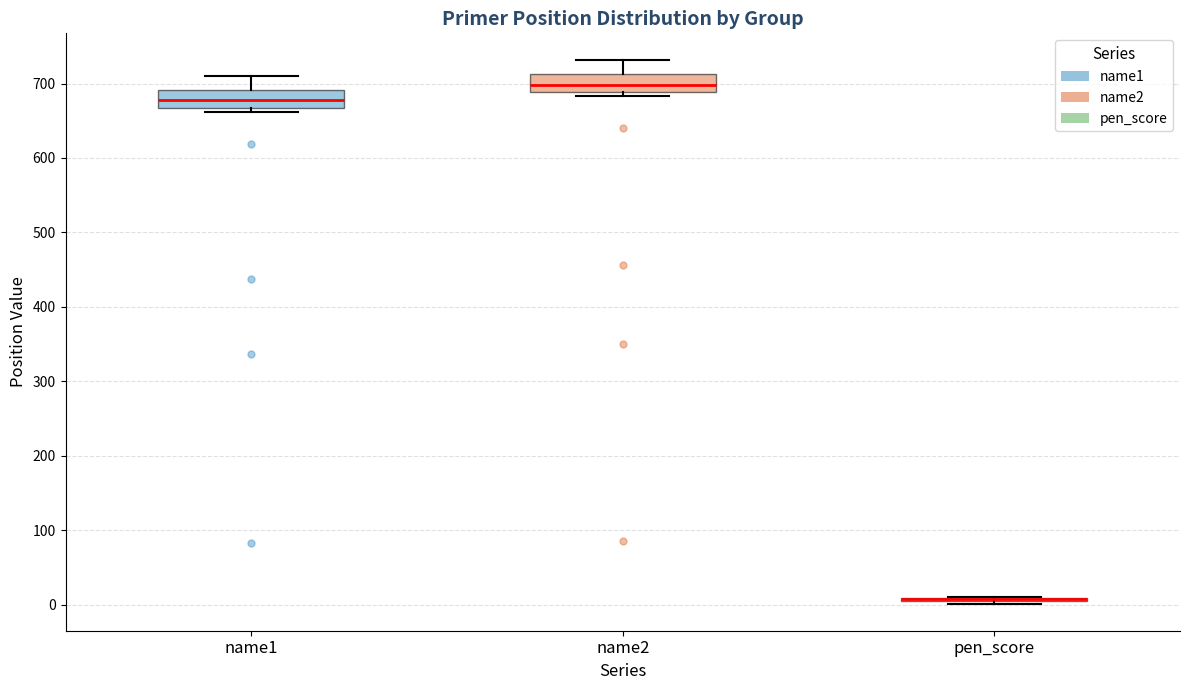

Reading left to right, read every box against the y-axis: the position of its median line, the range the box covers, and the ends of its whiskers. The values are not printed on the chart, so give them approximately, as read against the axis.

name1: median 680, box 670 to 690, whiskers 660 to 710
name2: median 700, box 690 to 710, whiskers 680 to 730
pen_score: box collapsed to a line at 10, whiskers 0 to 10